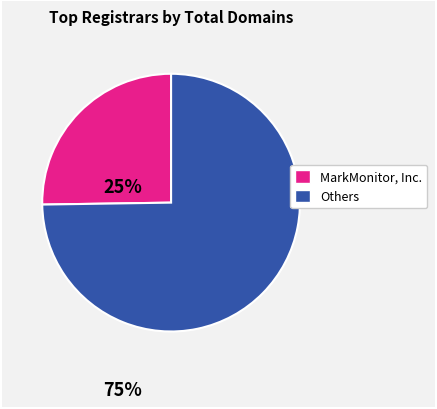

Does any single category account for the majority?

Yes